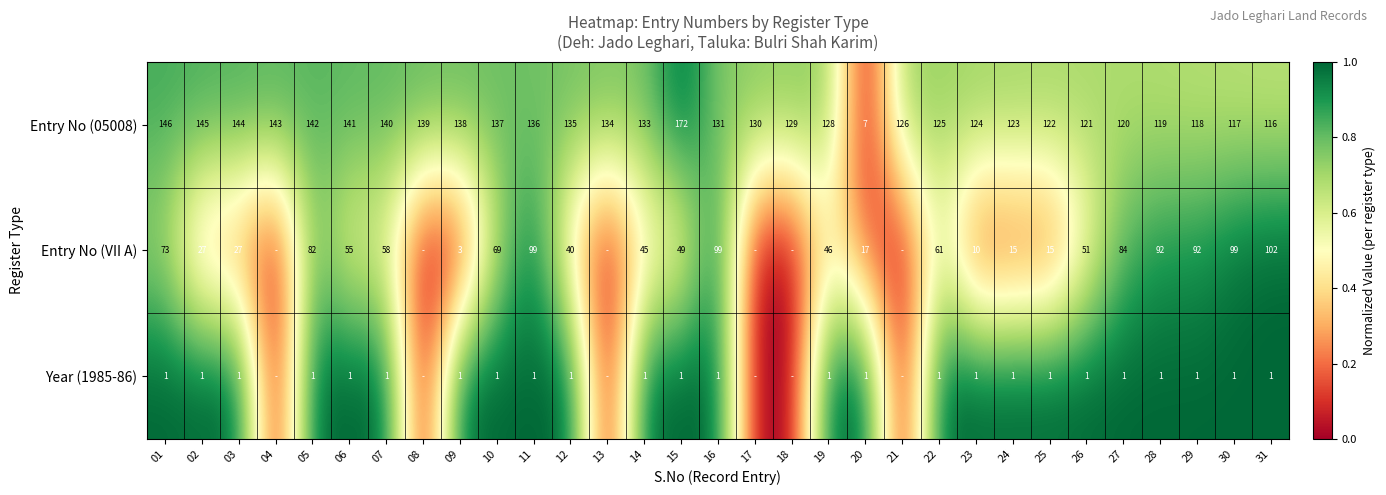

Is the value of Entry No (VII A) at 14 greater than the value of Entry No (05008) at 09?

No